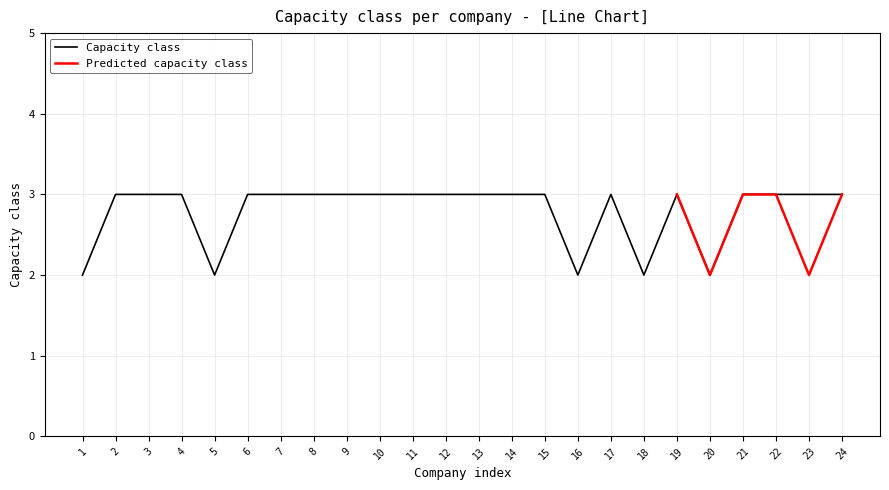

Reading left to right, what are all the values shown in this chart?

1=2	2=3	3=3	4=3	5=2	6=3	7=3	8=3	9=3	10=3	11=3	12=3	13=3	14=3	15=3	16=2	17=3	18=2	19=3	20=2	21=3	22=3	23=3	24=3